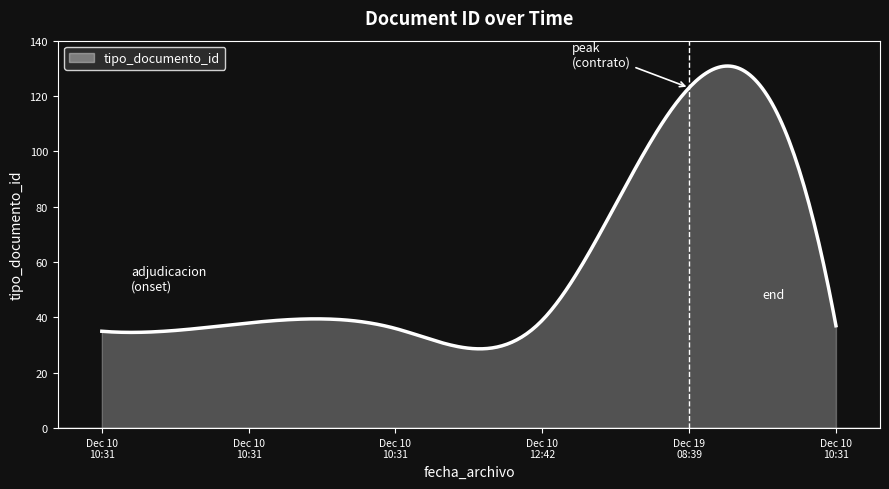

What is the maximum value shown in the chart?

130.8